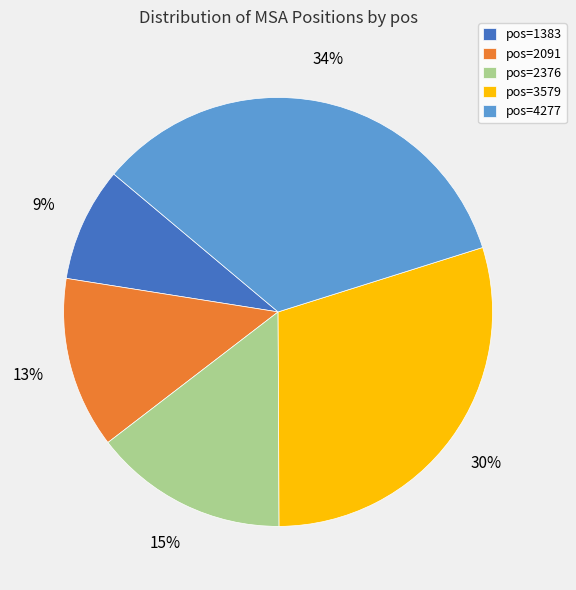

Which category has the biggest portion of the pie?

pos=4277